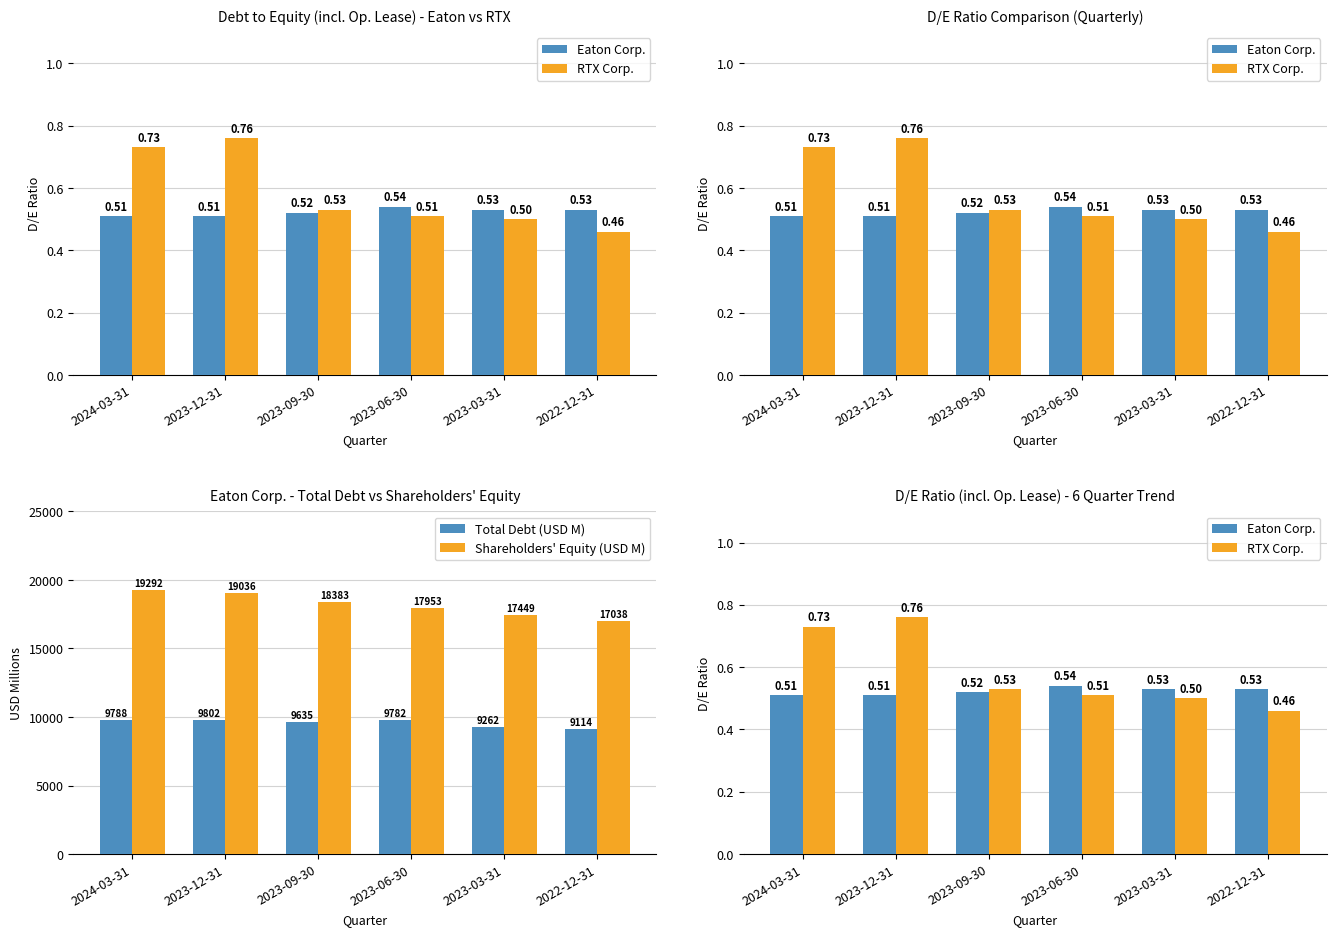

What is the difference between the maximum and minimum values in the RTX Corp. series?

0.3